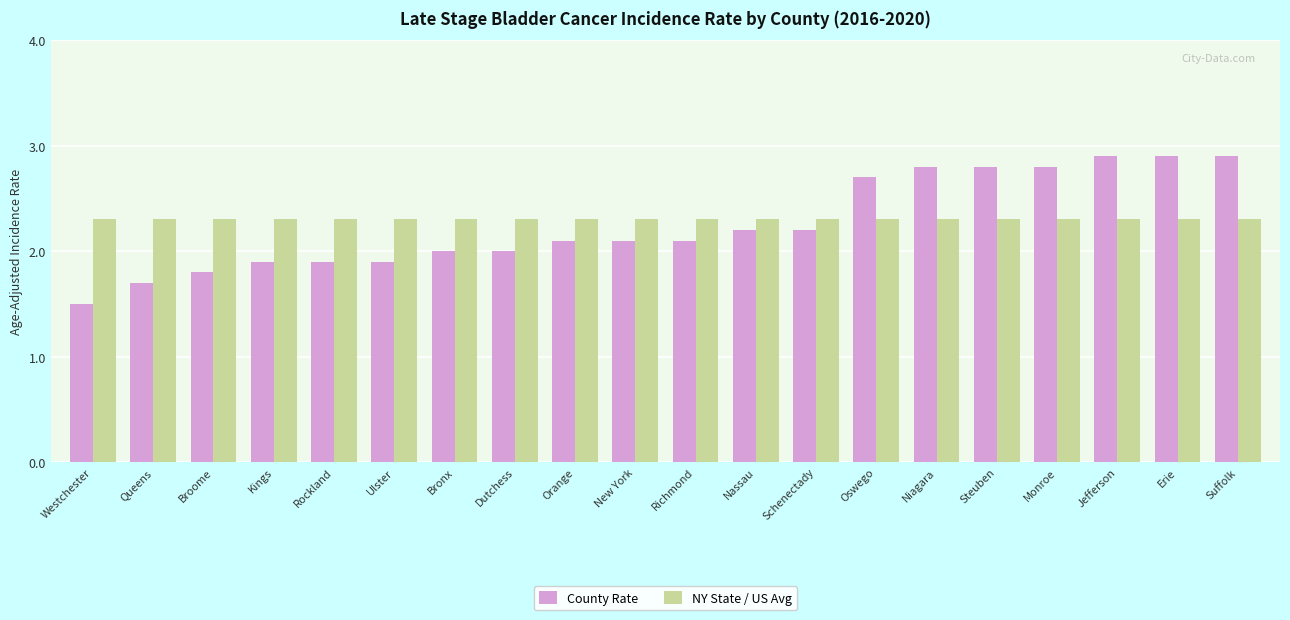

How many bars are there in each group?

2